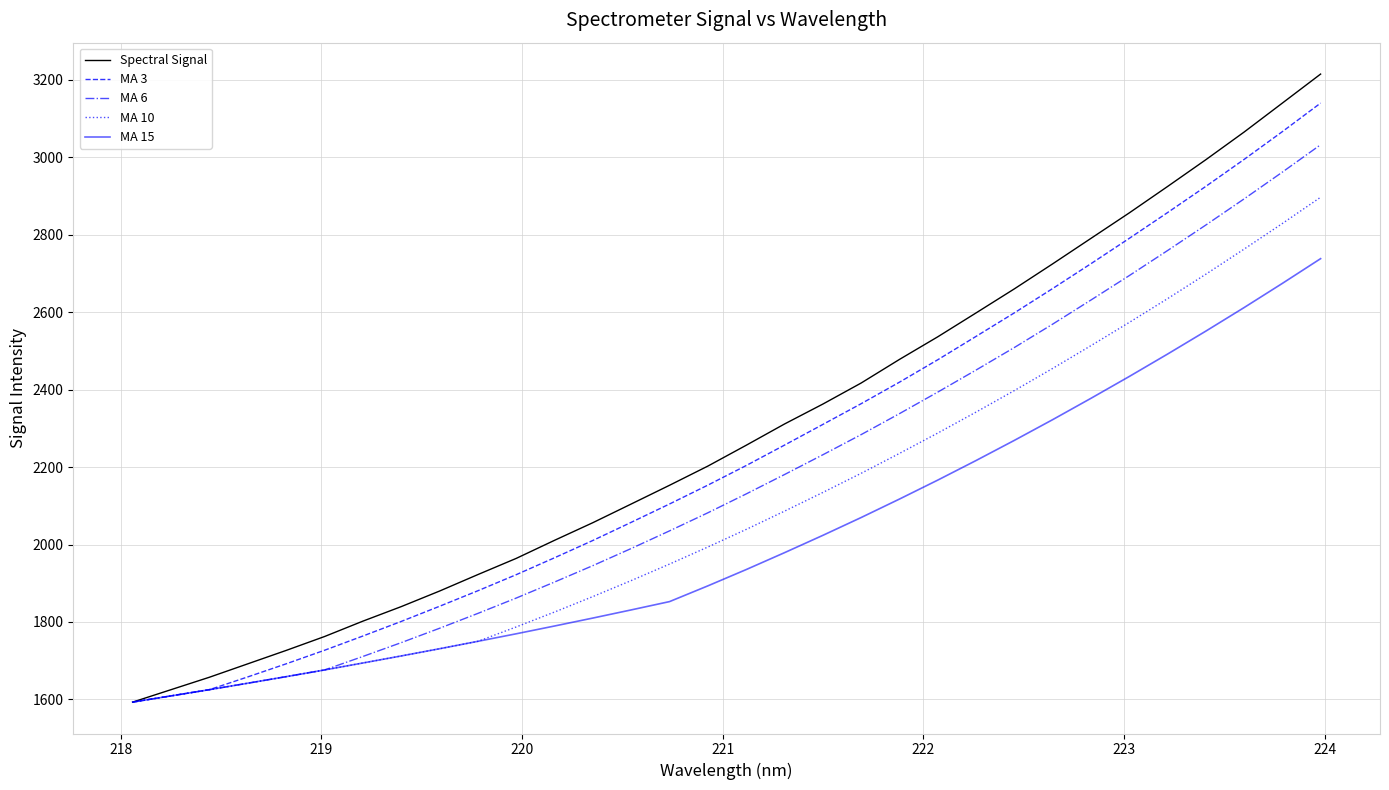

What is the difference between the maximum and minimum values in the MA 6 series?

1439.8